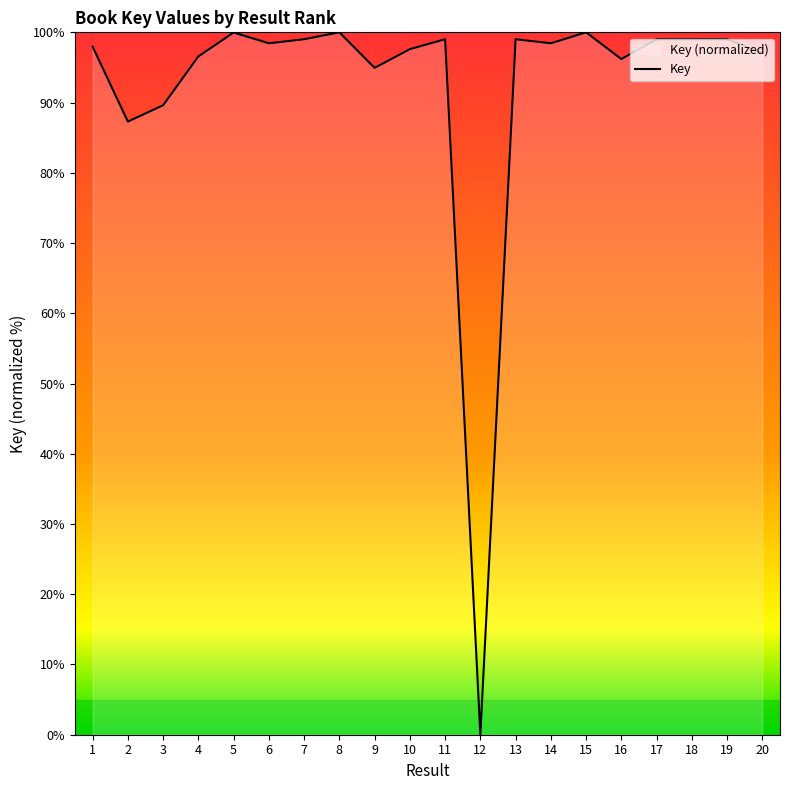

How many lines are shown in the chart?

1